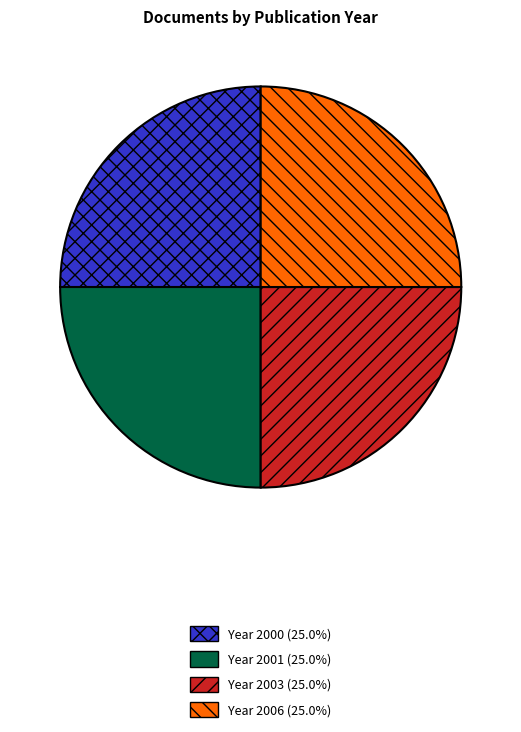

Does Year 2006 (25.0%) represent more than half of the total?

No